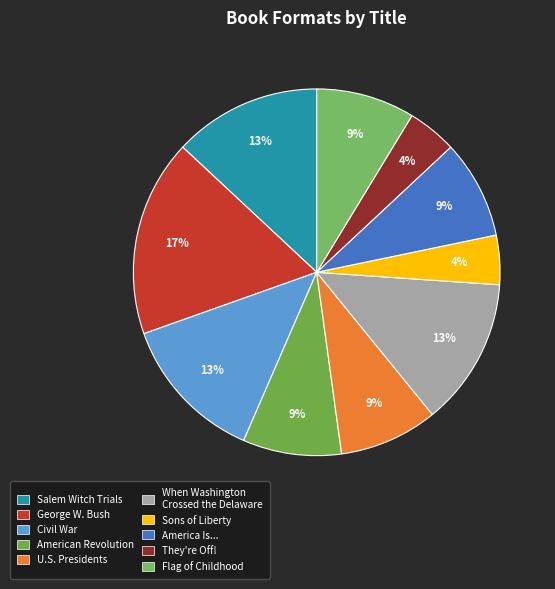

Rank the categories by value from highest to lowest.

George W. Bush, Salem Witch Trials, Civil War, When Washington
Crossed the Delaware, American Revolution, U.S. Presidents, America Is..., Flag of Childhood, Sons of Liberty, They're Off!